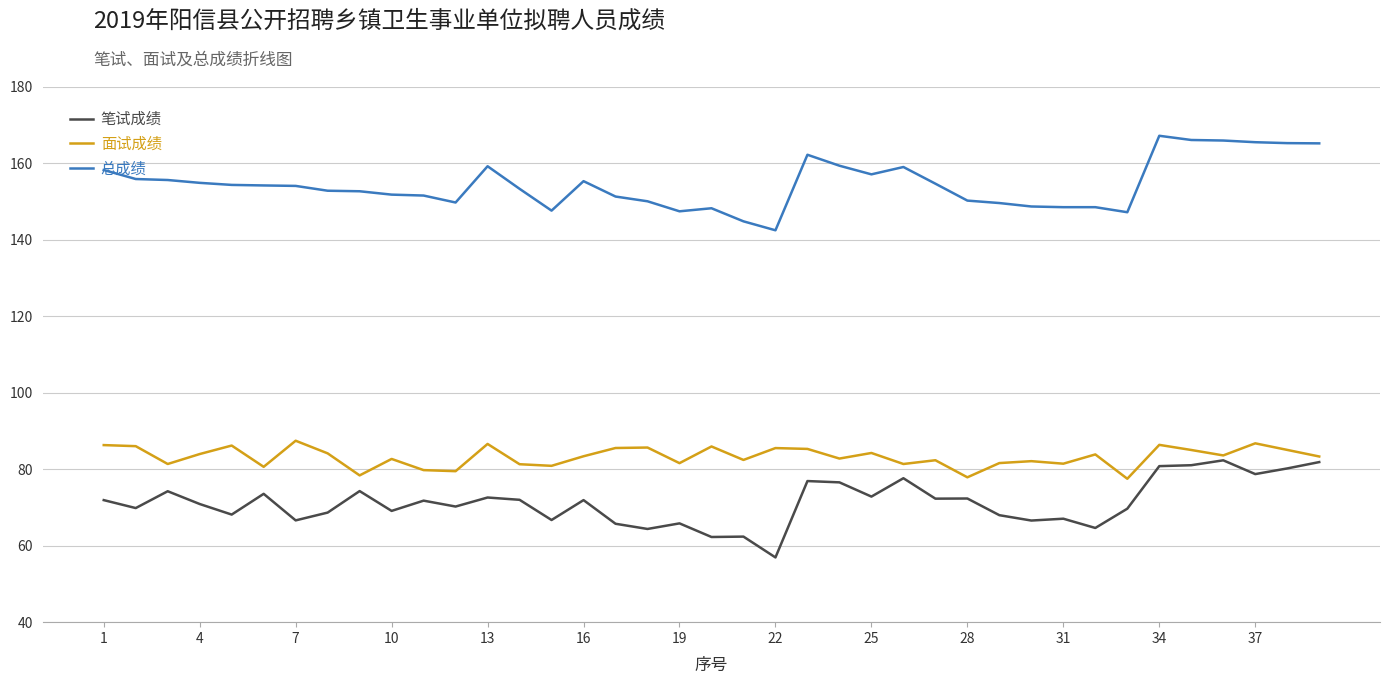

True or false: 总成绩 and 面试成绩 cross at least once.

False